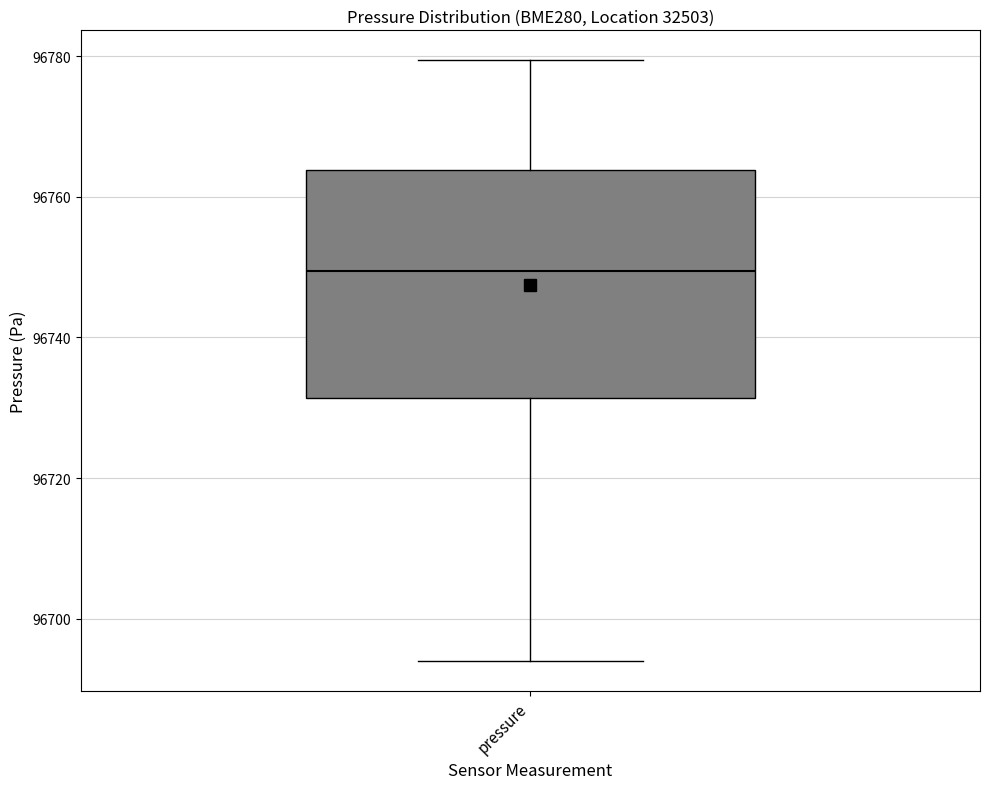

Transcribe this box plot: give where the median line is, the range the box spans, and where the two whiskers end, as read against the y-axis. The values are not printed on the chart, so give them approximately, as read against the axis.

median 96750, box 96732 to 96764, whiskers 96694 to 96780